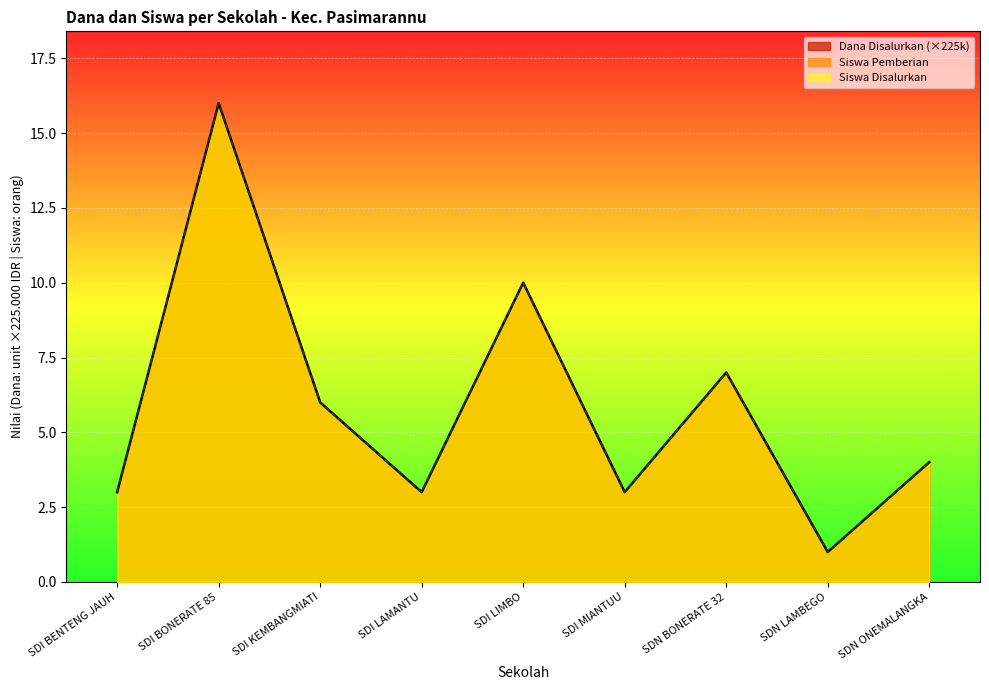

What is the highest value of the Siswa Pemberian series?

16